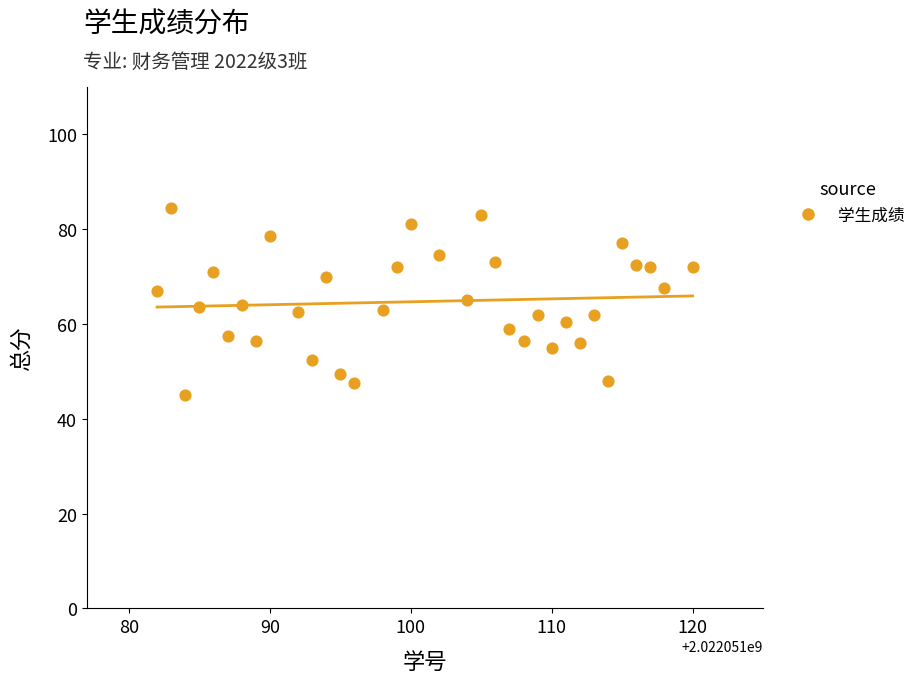

What is the range of X values (max minus min)?

38.0